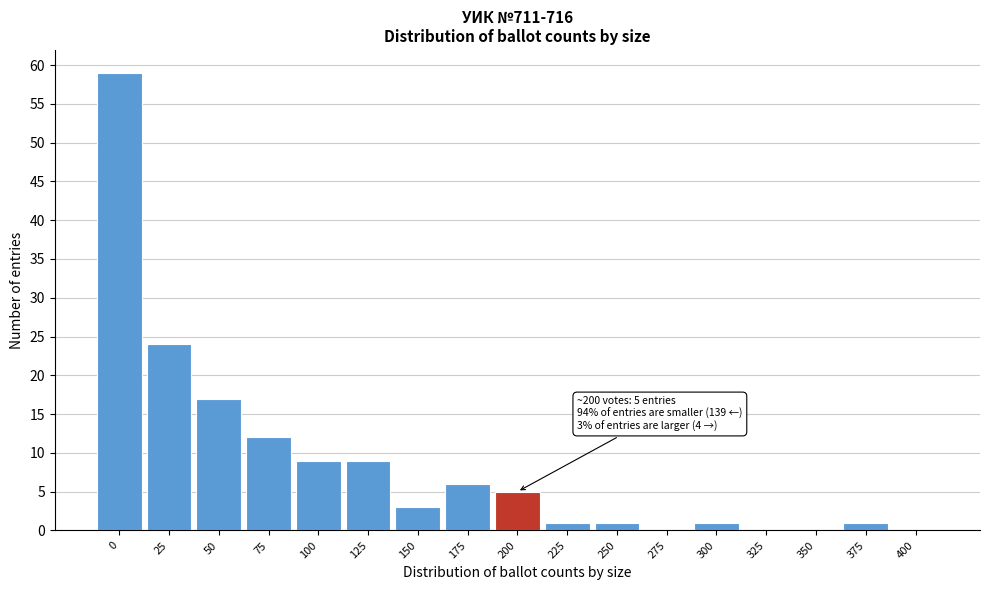

Reading left to right, extract all data points from this chart.

0=59	25=24	50=17	75=12	100=9	125=9	150=3	175=6	200=5	225=1	250=1	275=0	300=1	325=0	350=0	375=1	400=0